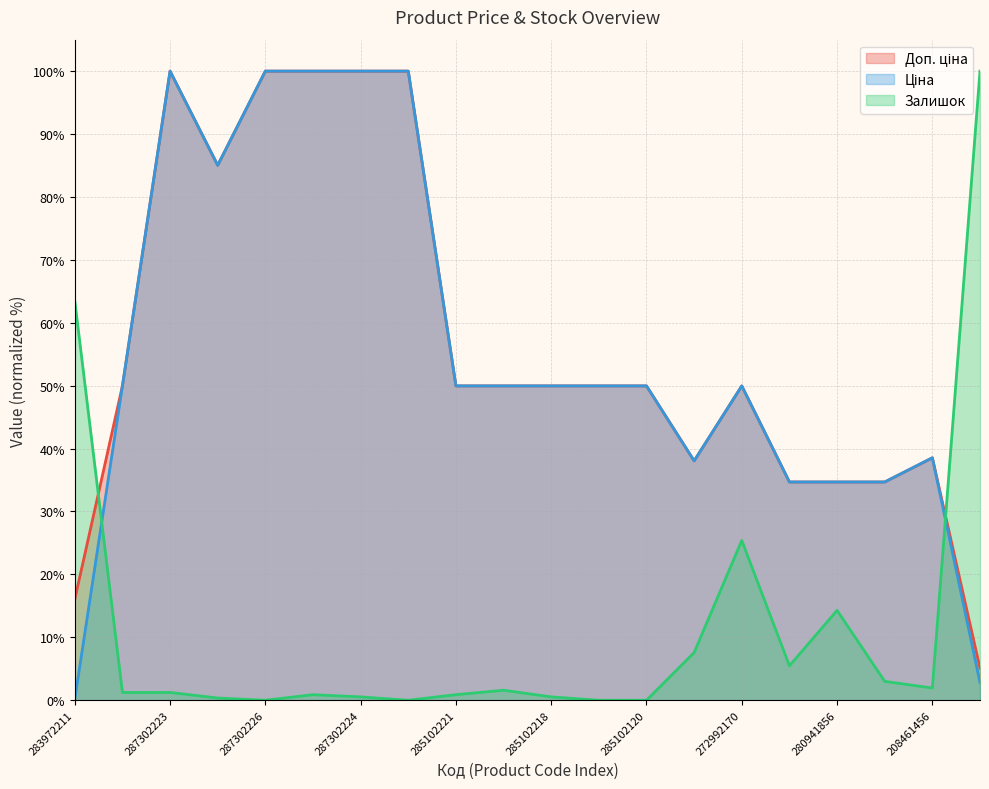

The value of Залишок at 208461456 is 1.9. True or false?

True